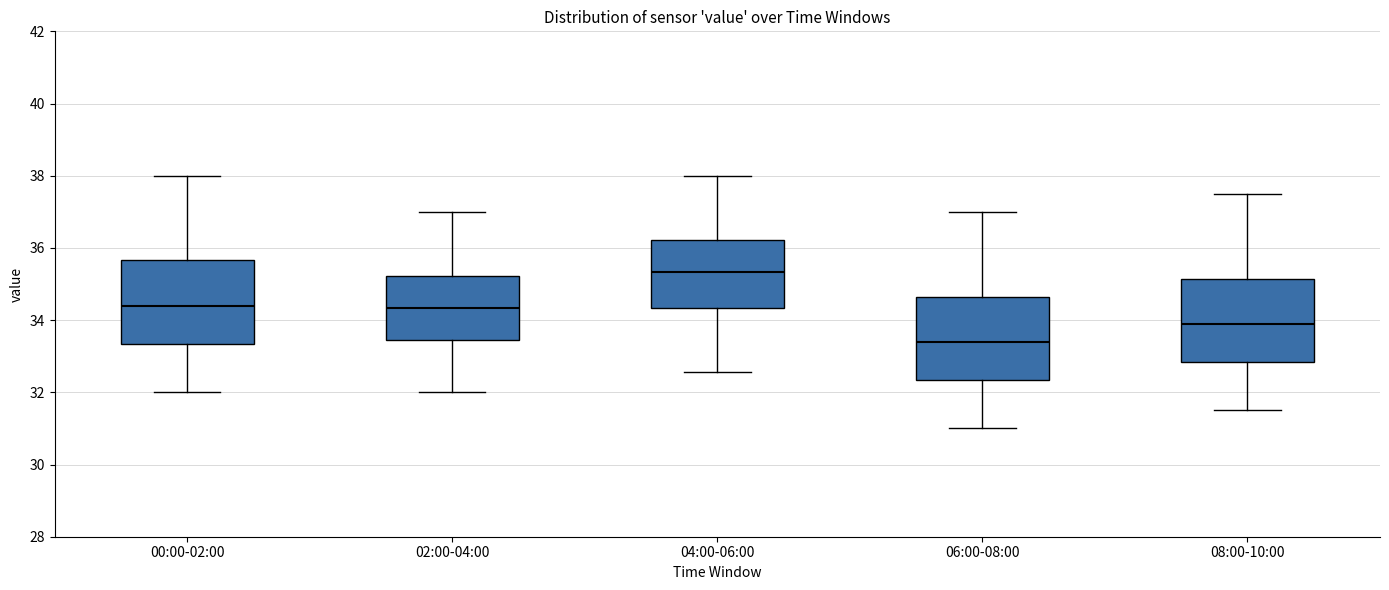

Reading left to right, read every box against the y-axis: the position of its median line, the range the box covers, and the ends of its whiskers. The values are not printed on the chart, so give them approximately, as read against the axis.

00:00-02:00: median 34.4, box 33.4 to 35.6, whiskers 32.0 to 38.0
02:00-04:00: median 34.4, box 33.4 to 35.2, whiskers 32.0 to 37.0
04:00-06:00: median 35.4, box 34.4 to 36.2, whiskers 32.6 to 38.0
06:00-08:00: median 33.4, box 32.4 to 34.6, whiskers 31.0 to 37.0
08:00-10:00: median 34.0, box 32.8 to 35.2, whiskers 31.6 to 37.6